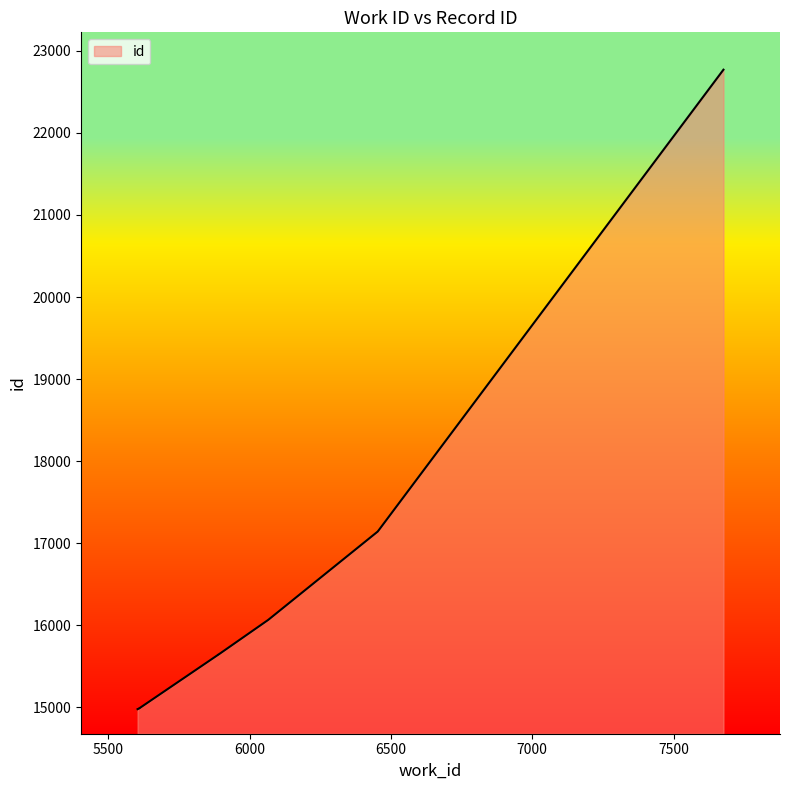

Is it true that the value at 5889 is 15640?

True